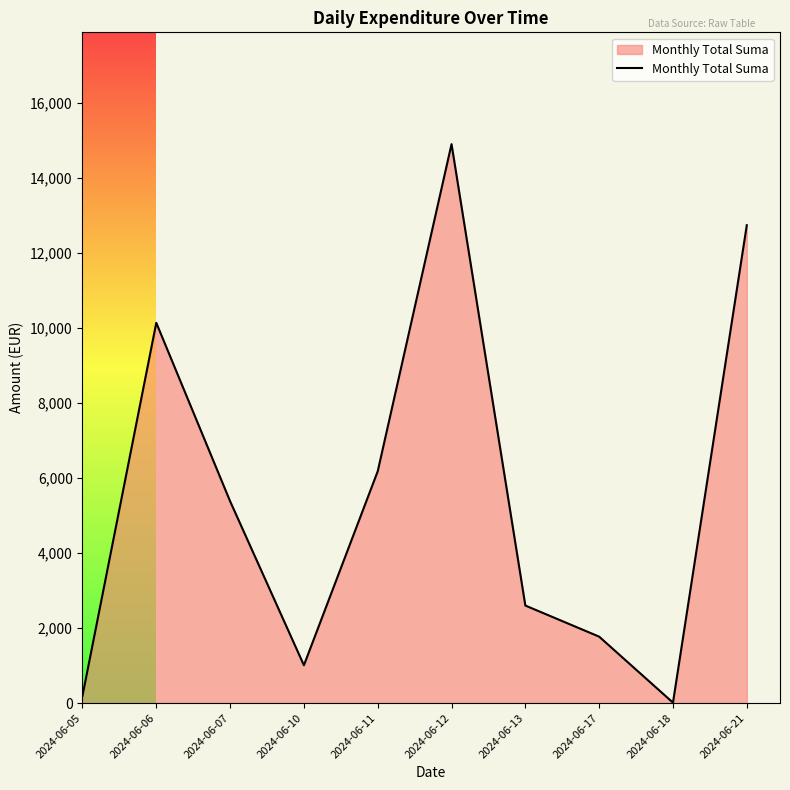

What is the difference between the maximum and minimum values?

14884.1